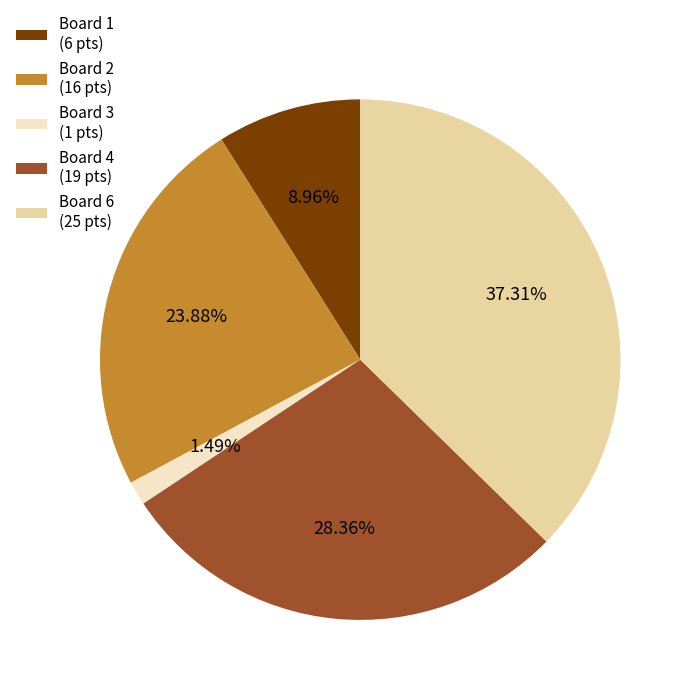

Is there any slice that represents more than half of the pie?

No